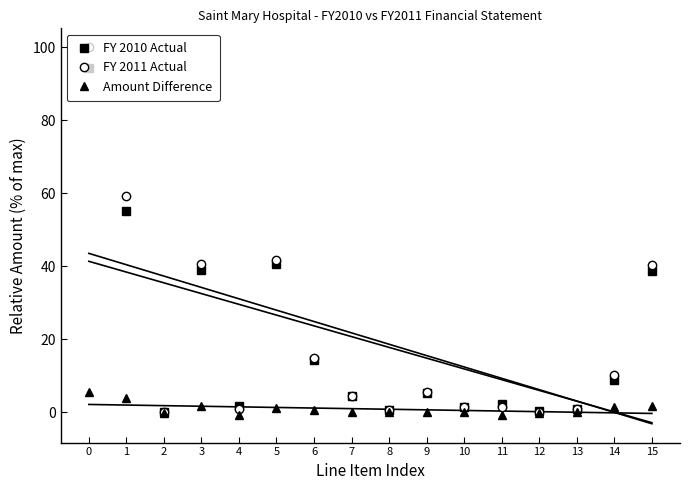

Which series has the largest range (max minus min)?

FY 2011 Actual